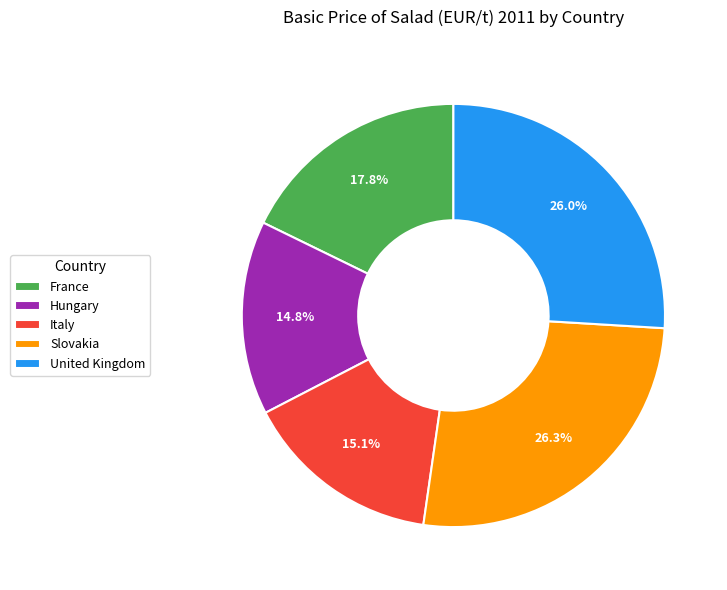

To the nearest percent, what is the difference between the France and United Kingdom slice percentages?

8%